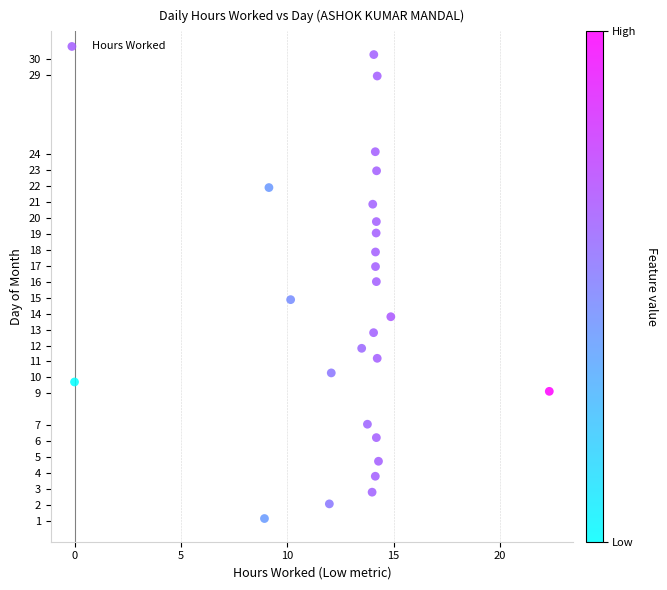

What is the range of Y values (max minus min)?

29.1